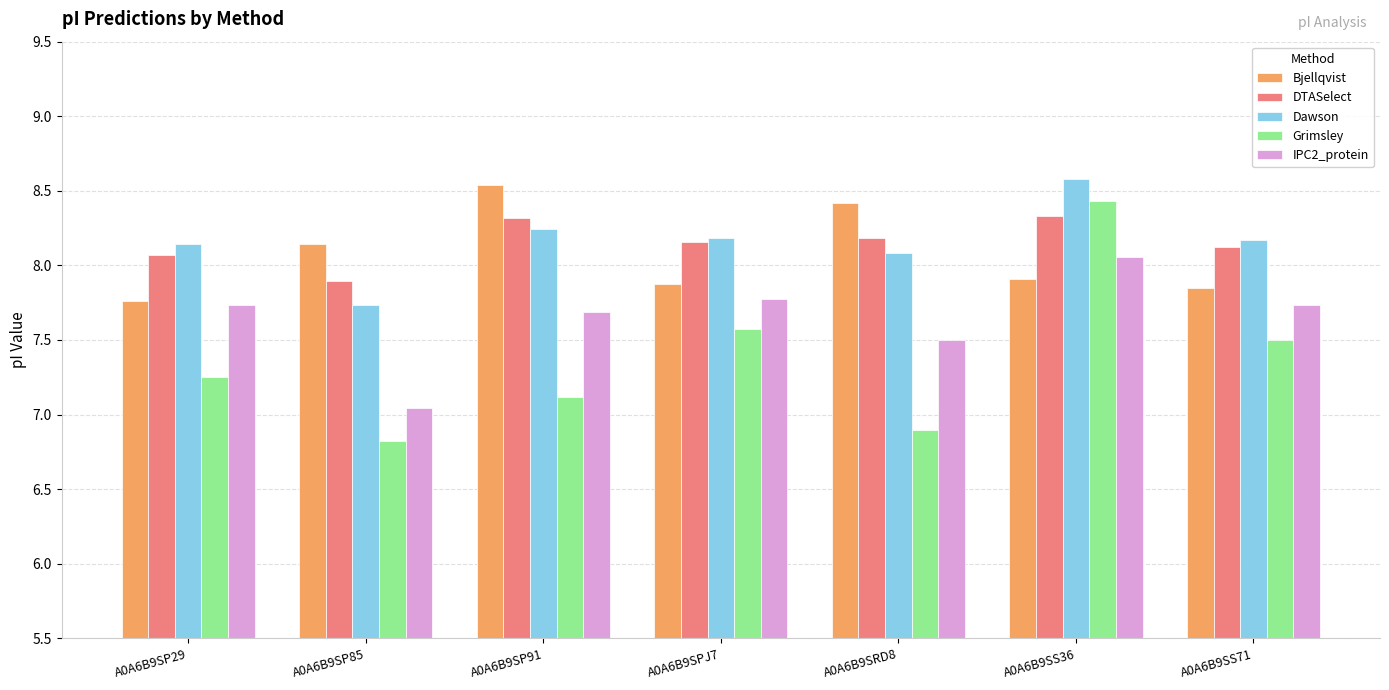

What is the spread (max minus min) of values at A0A6B9SP85?

1.3